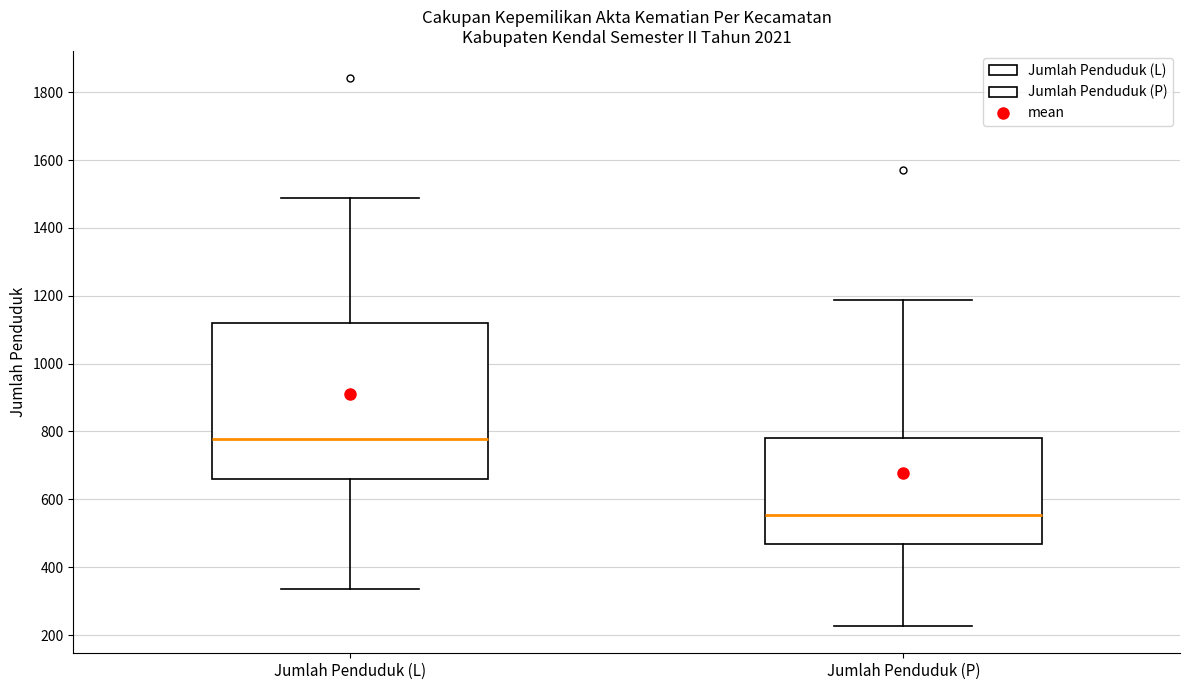

Reading left to right, transcribe this box plot: for each box, give where its median line is, the range the box spans, and where its two whiskers end, as read against the y-axis. The values are not printed on the chart, so give them approximately, as read against the axis.

Jumlah Penduduk (L): median 780, box 660 to 1120, whiskers 340 to 1480
Jumlah Penduduk (P): median 560, box 460 to 780, whiskers 220 to 1180